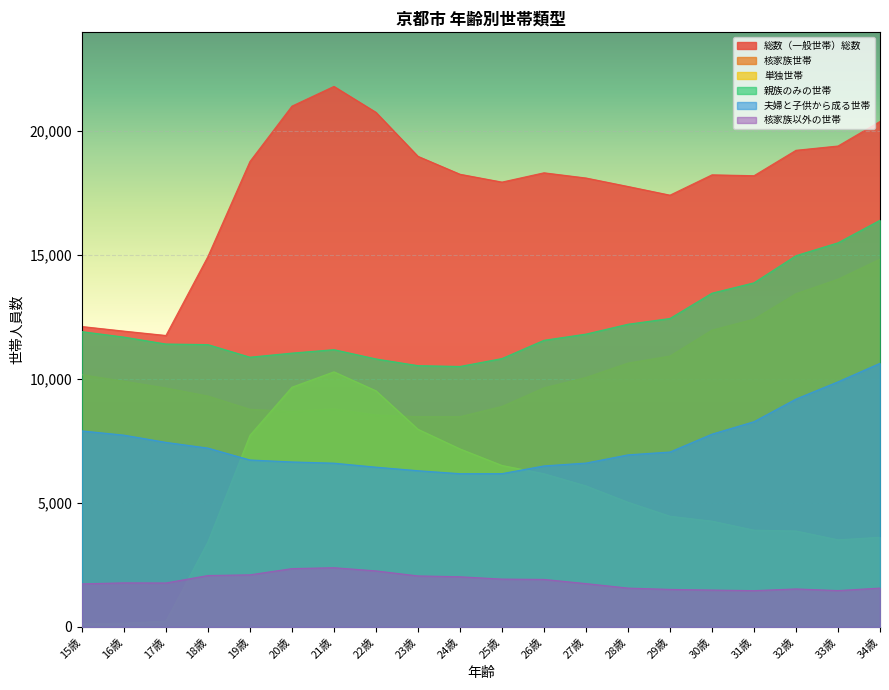

True or false: 核家族世帯 has a value of 9647 at 26歳.

True